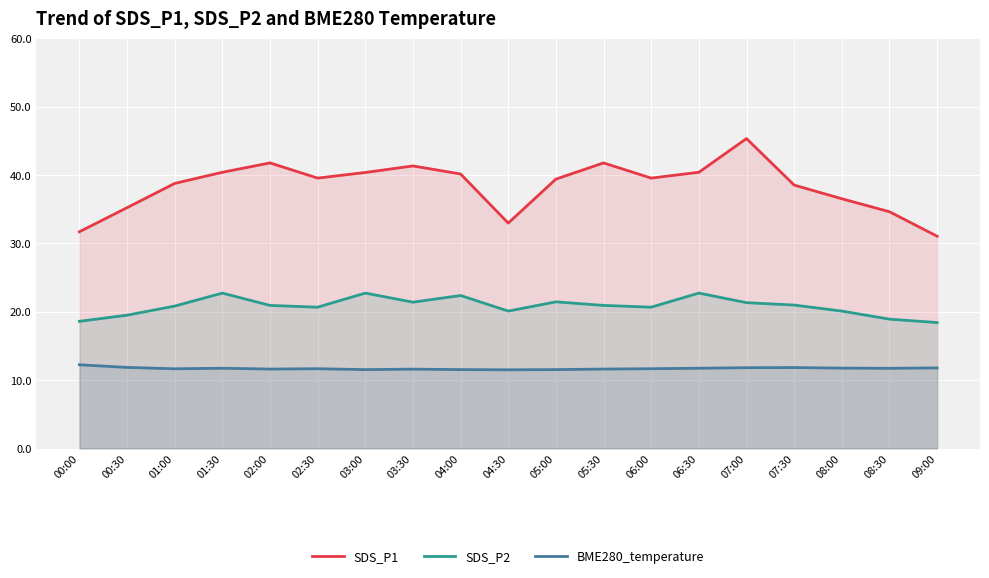

What is the label of the 19th point from the right?

00:00